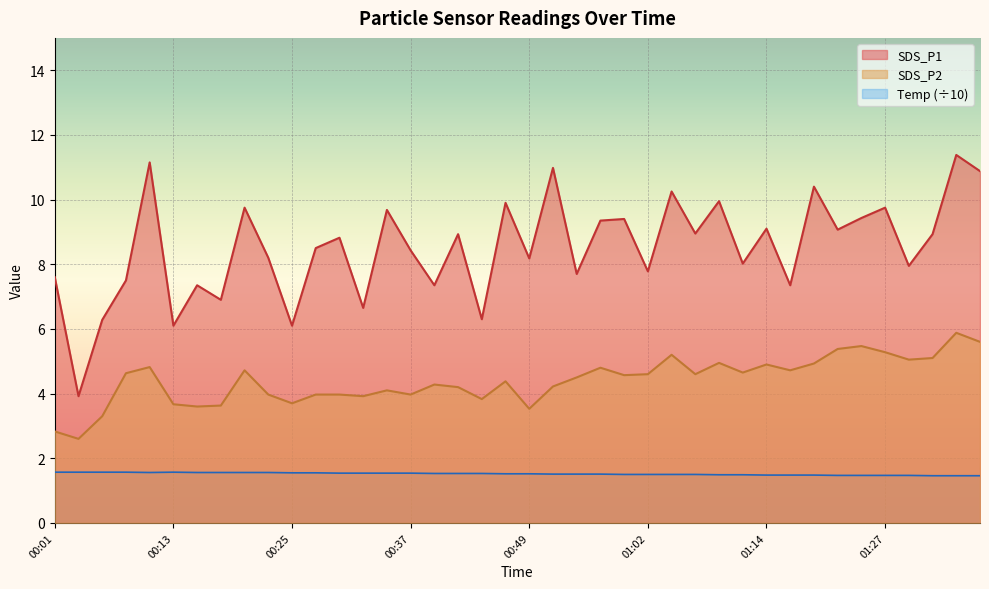

The SDS_P1 series shows 6.3 at 00:44. True or false?

True